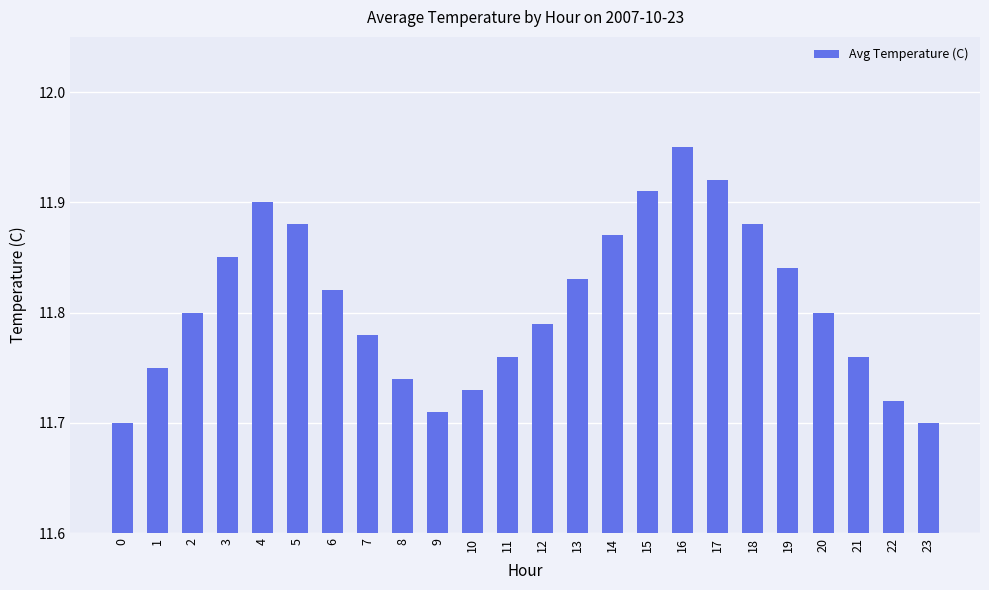

Between 7 and 2, which is larger?

2